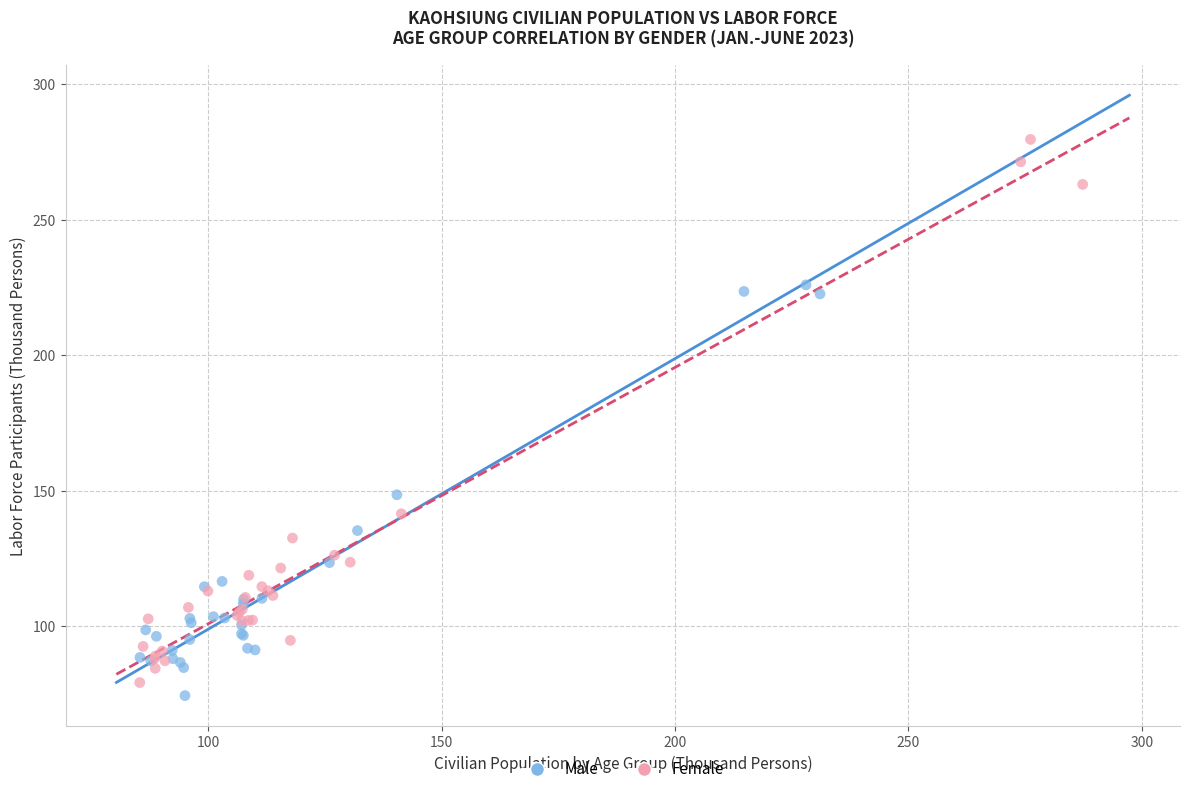

Which series reaches the maximum Y coordinate?

Female